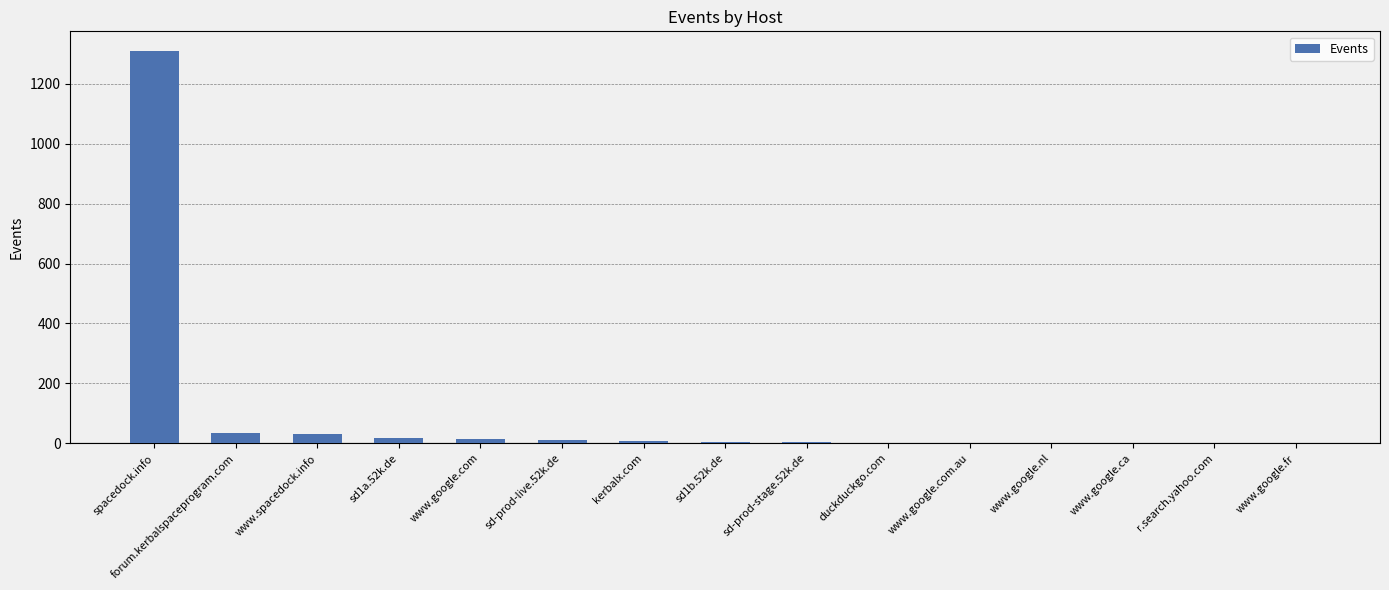

What is the sum of all values?

1443